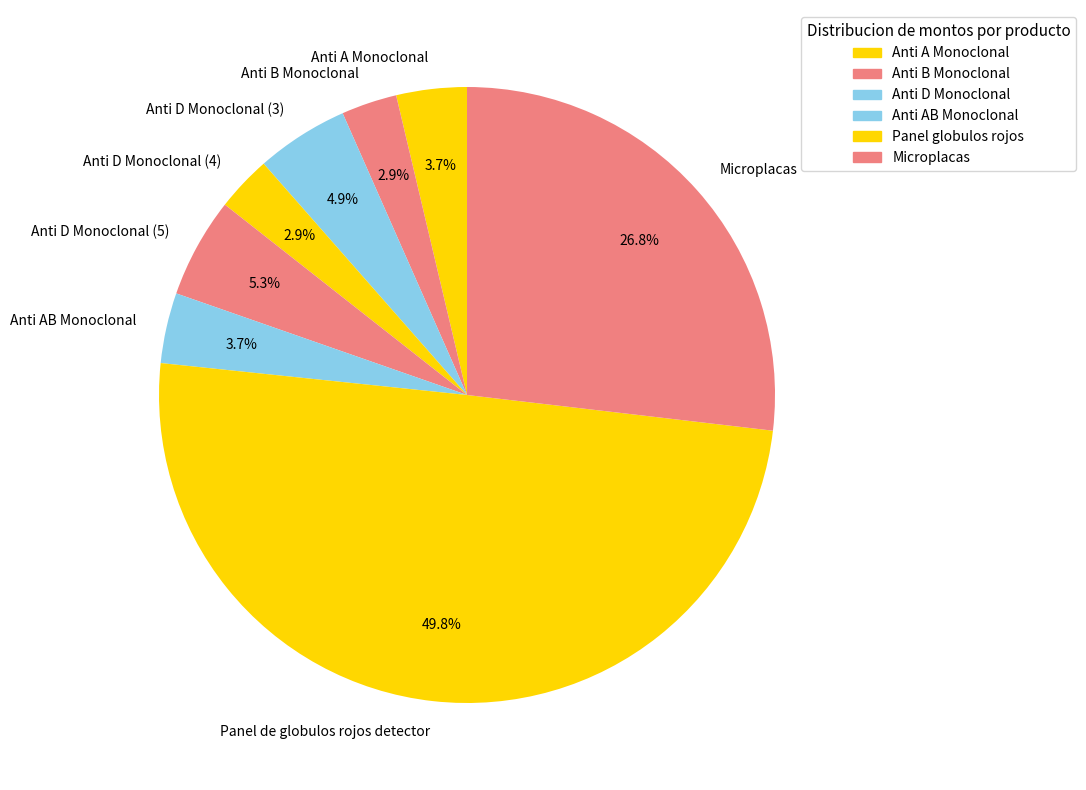

How many slices are in this pie chart?

8